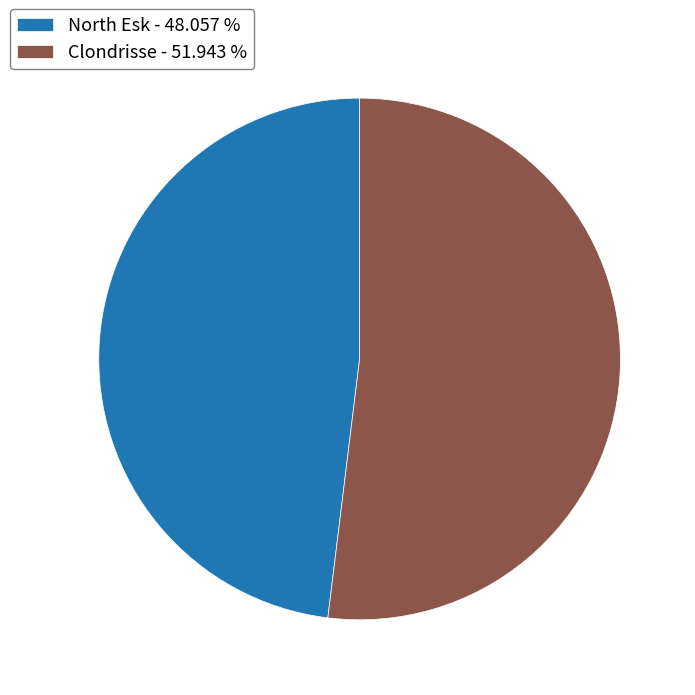

Is the sum of Clondrisse - 51.943 % and North Esk - 48.057 % greater than half?

Yes